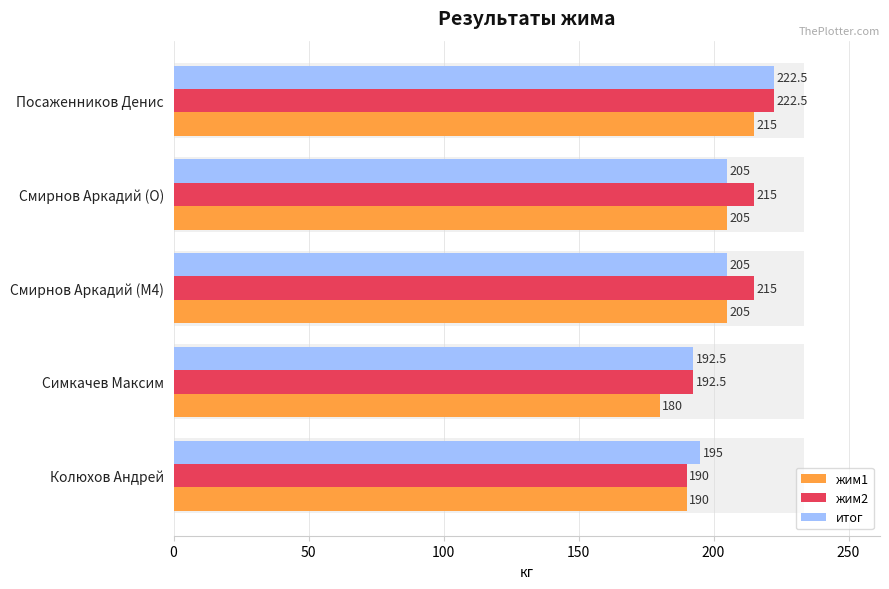

How many groups of bars are there?

5